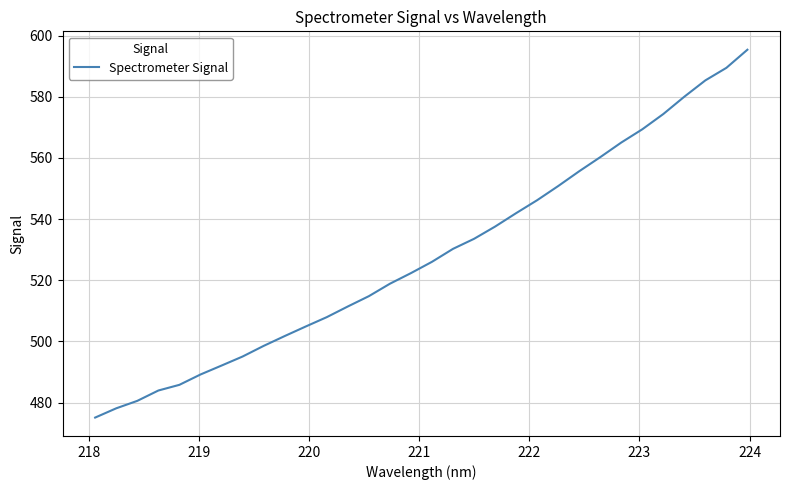

What is the difference between the maximum and minimum values?

120.3